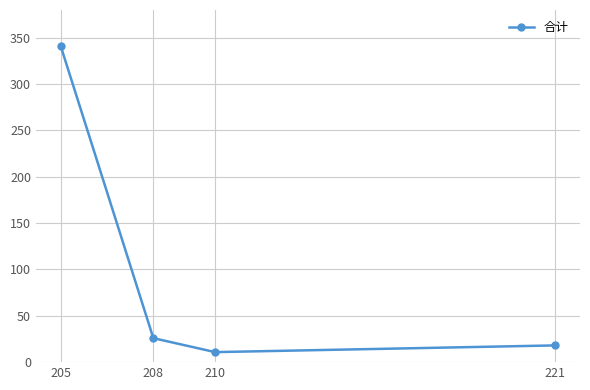

What is the change in value from 205 to 221?

-323.4